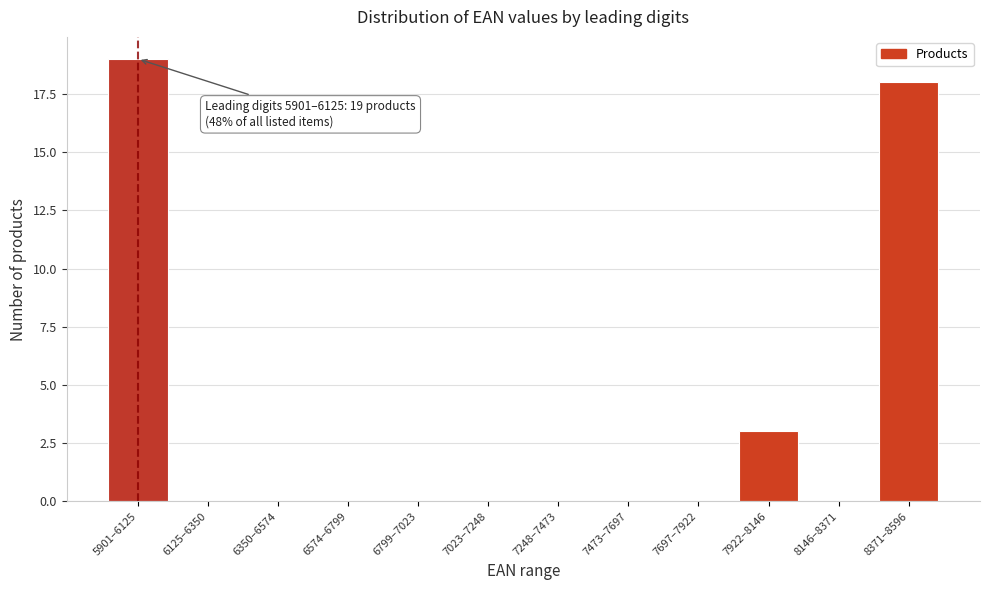

Reading right to left, transcribe all the data shown in this chart.

8371–8596=18	8146–8371=0	7922–8146=3	7697–7922=0	7473–7697=0	7248–7473=0	7023–7248=0	6799–7023=0	6574–6799=0	6350–6574=0	6125–6350=0	5901–6125=19